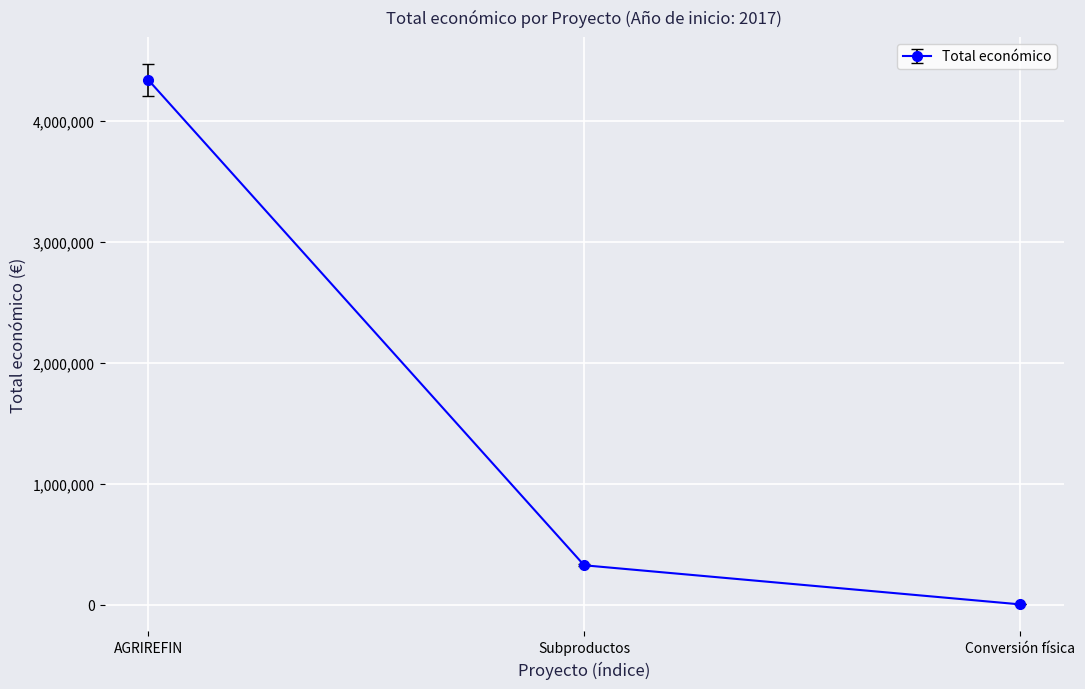

Rank the categories by value from highest to lowest.

AGRIREFIN, Subproductos, Conversión física